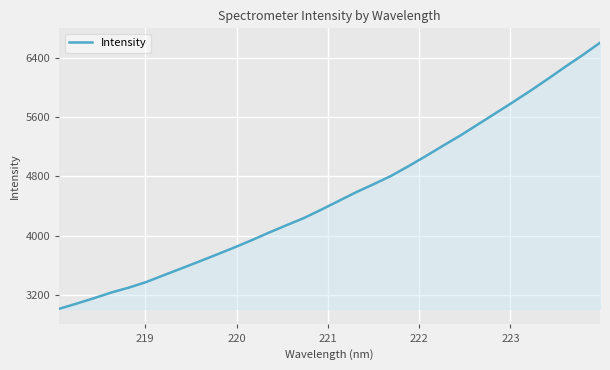

What is the maximum value shown in the chart?

6605.5